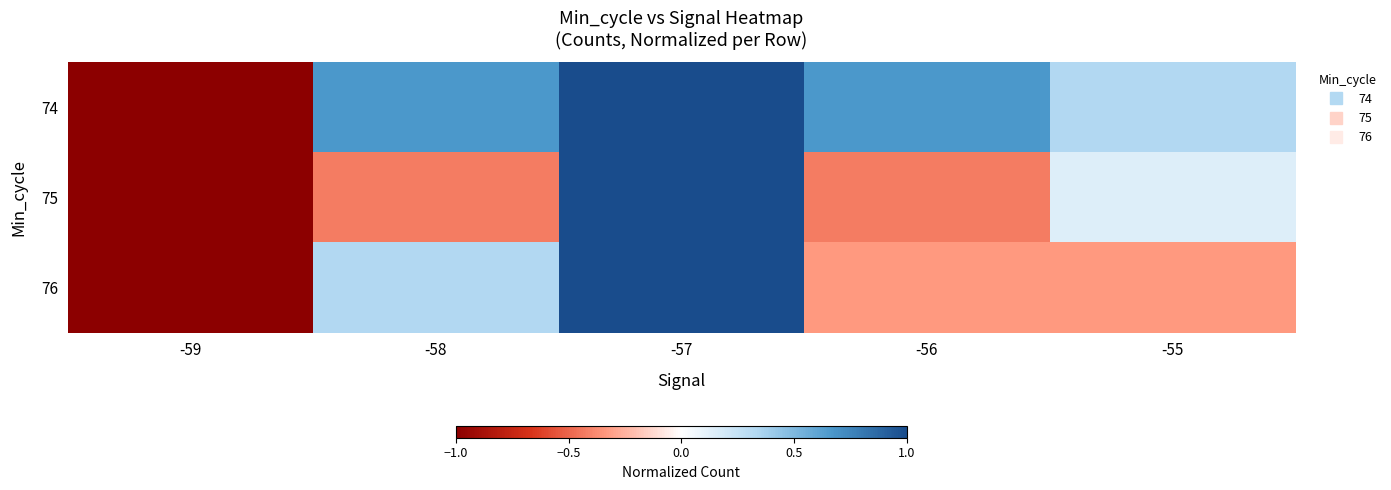

Reading right to left, what are all the values shown in this chart?

74: -55=0.3	-56=0.7	-57=1.0	-58=0.7	-59=-1.0
75: -55=0.1	-56=-0.4	-57=1.0	-58=-0.4	-59=-1.0
76: -55=-0.3	-56=-0.3	-57=1.0	-58=0.3	-59=-1.0